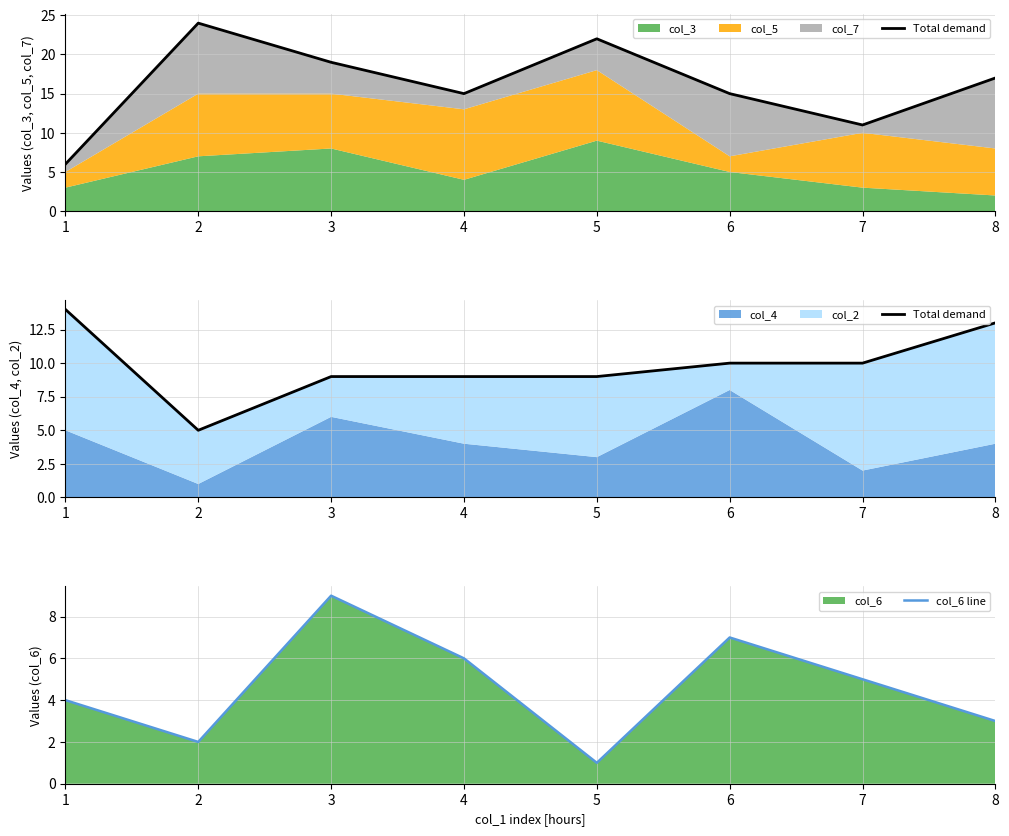

What is the value of the col_6 line point at the 2nd from the left?

2